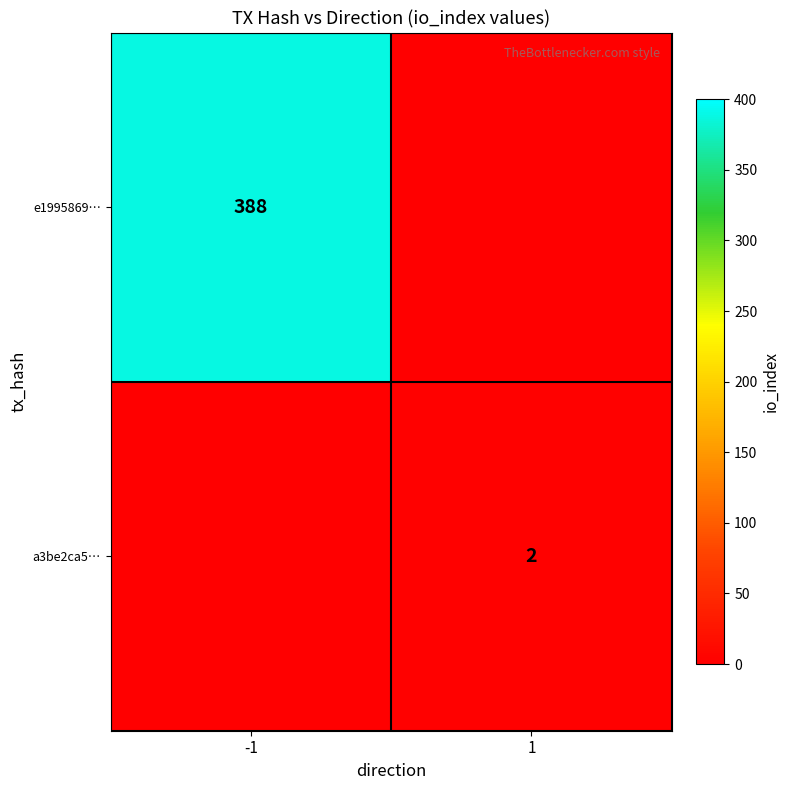

Which category has the highest value in the a3be2ca5… series?

-1